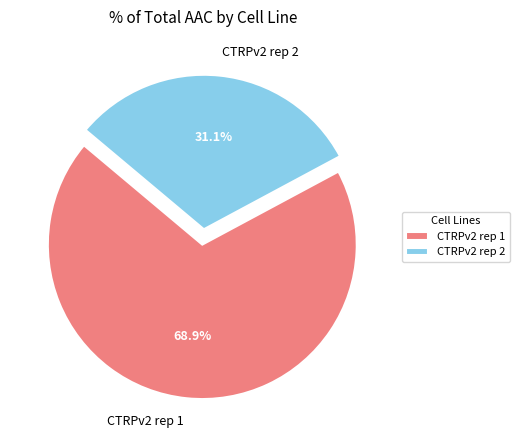

What is the total percentage of CTRPv2 rep 2 and CTRPv2 rep 1?

100.0%